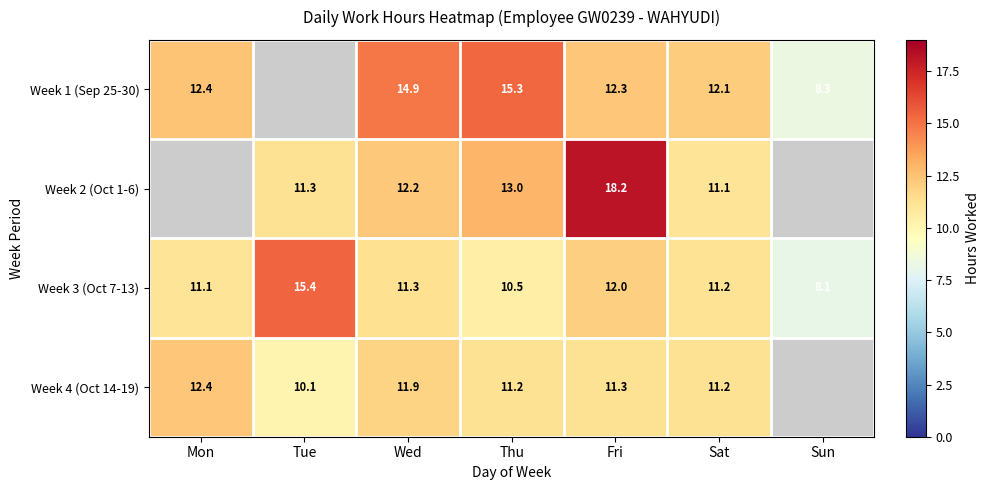

True or false: Week 2 (Oct 1-6) has a value of 7.4 at Wed.

False